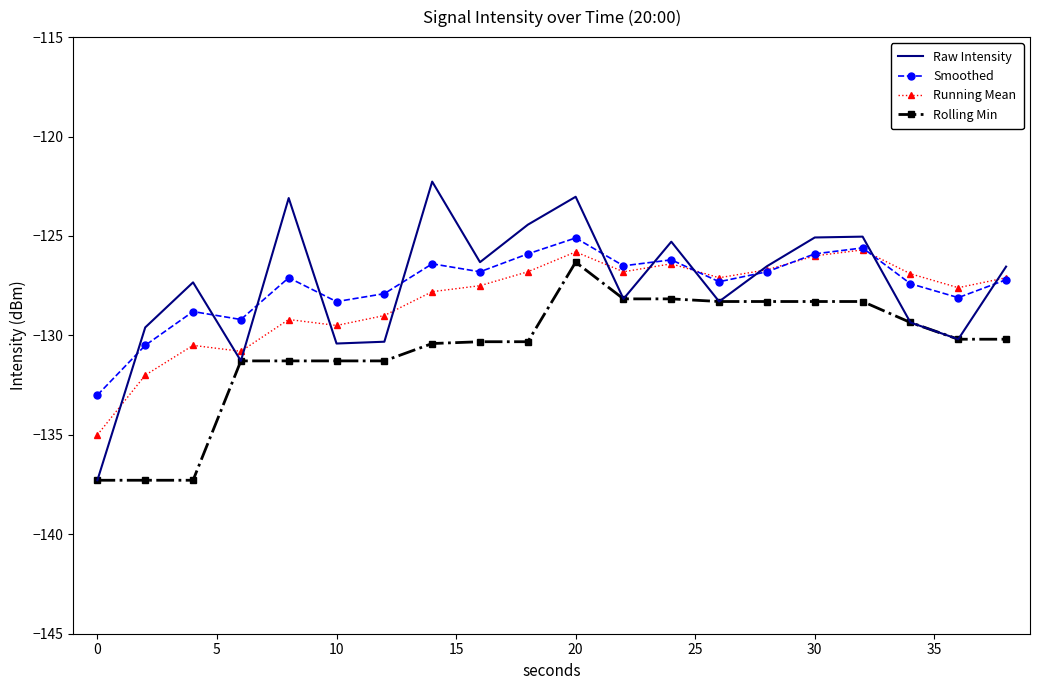

Which series ends up on top after the final intersection of Smoothed and Raw Intensity?

Raw Intensity